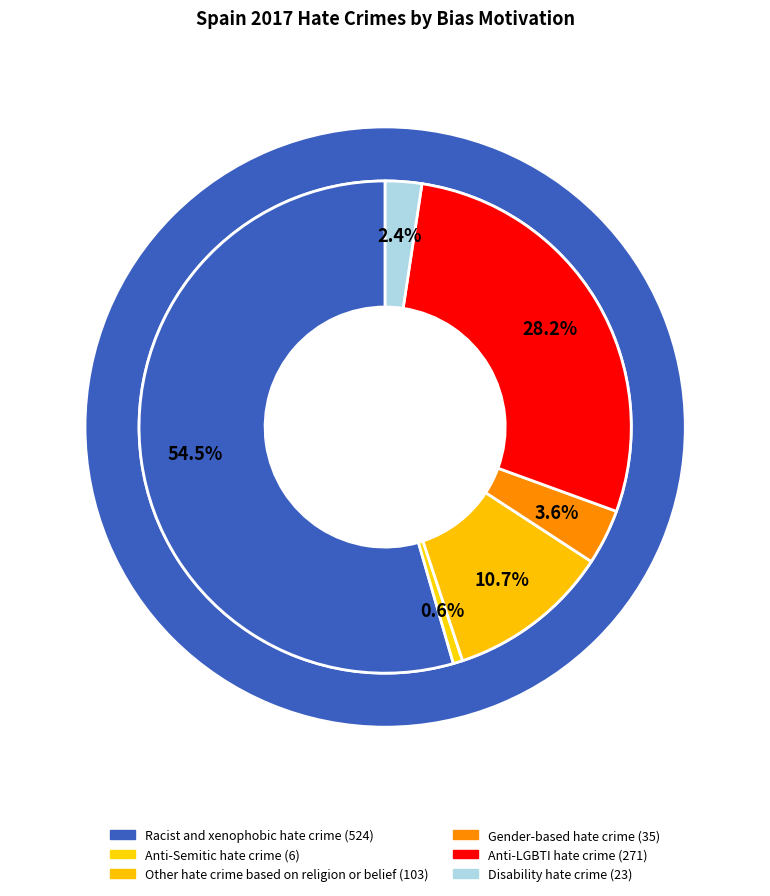

Which slice is the largest?

Racist and xenophobic hate crime